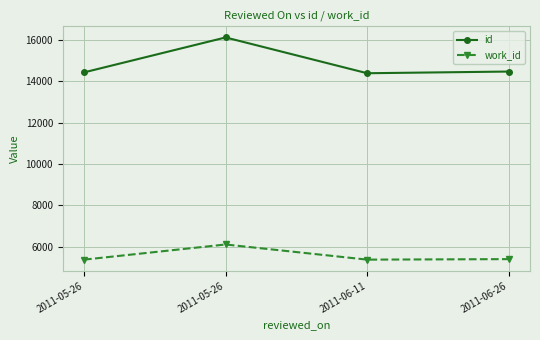

Is this an area chart (filled region under the line)?

No